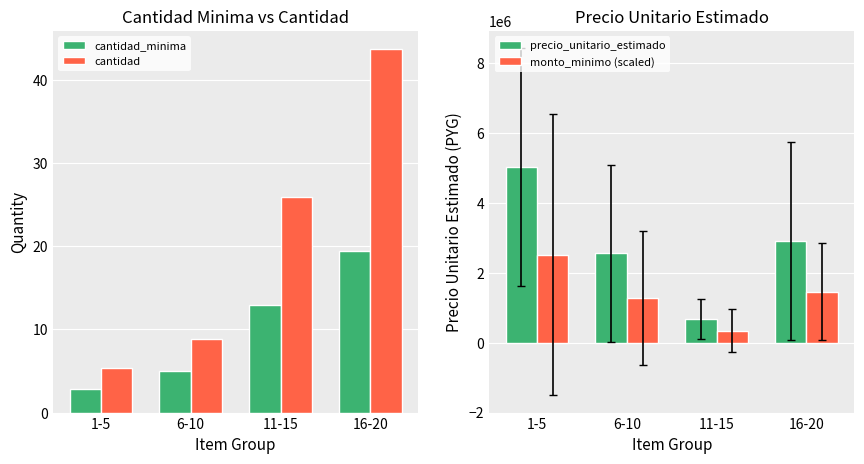

Which series has the largest range (max minus min)?

precio_unitario_estimado